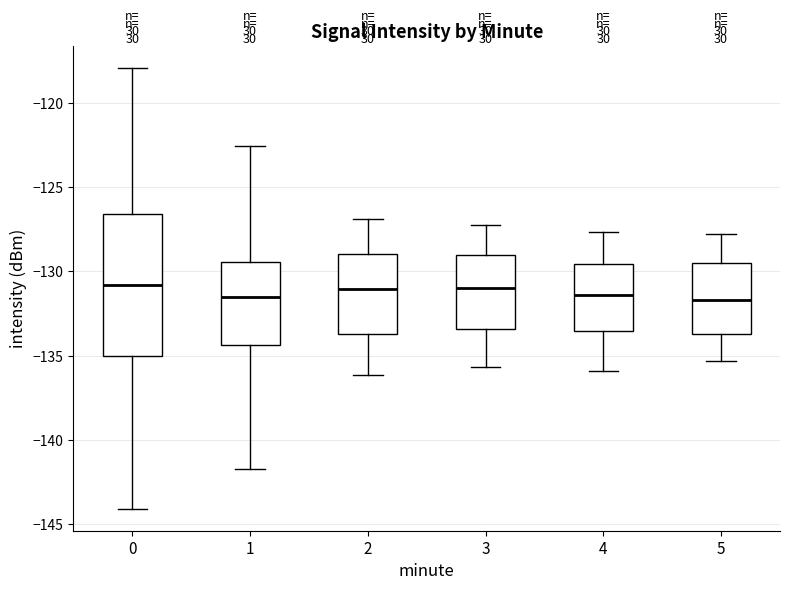

Where is the upper edge of the box at x = 0 on the y-axis? The values are not printed on the chart, so give them approximately, as read against the axis.

-126.5